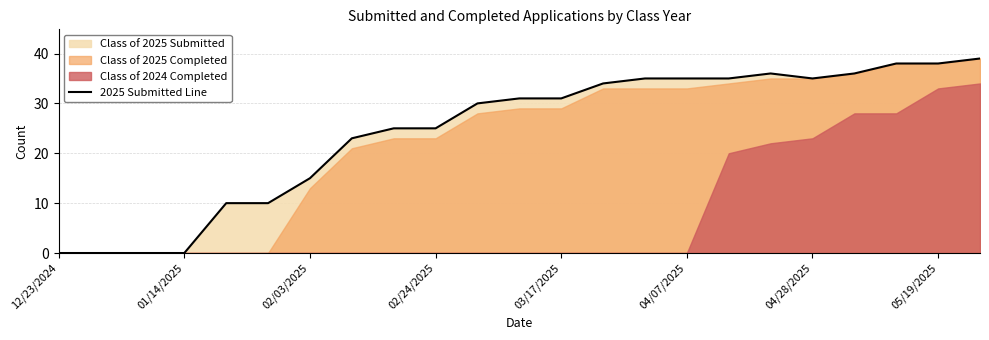

Between 11 and 01/14/2025, which is larger?

11